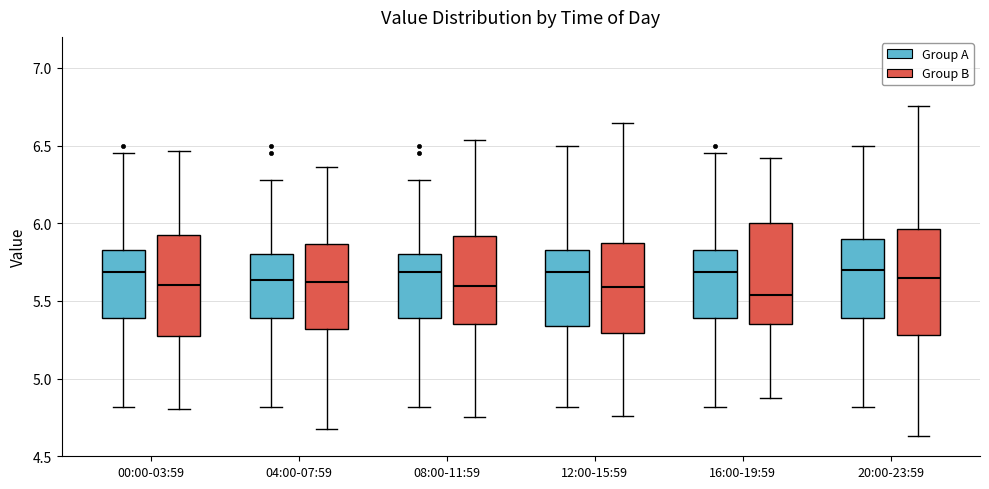

Where is the upper edge of the box for 08:00-11:59 (Group A) on the y-axis? The values are not printed on the chart, so give them approximately, as read against the axis.

5.80